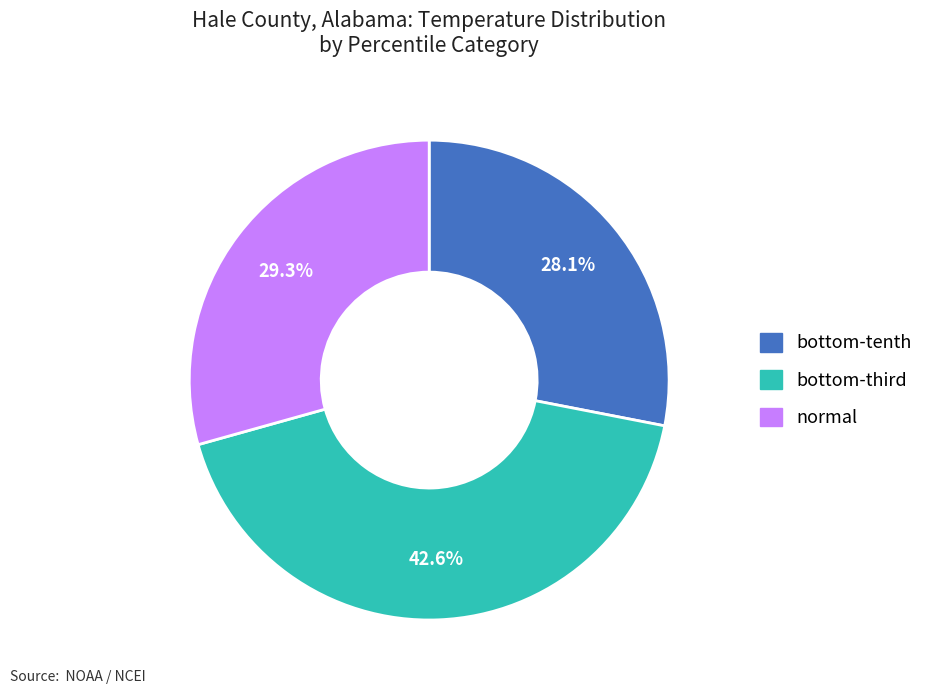

Is there a majority slice in this chart?

No